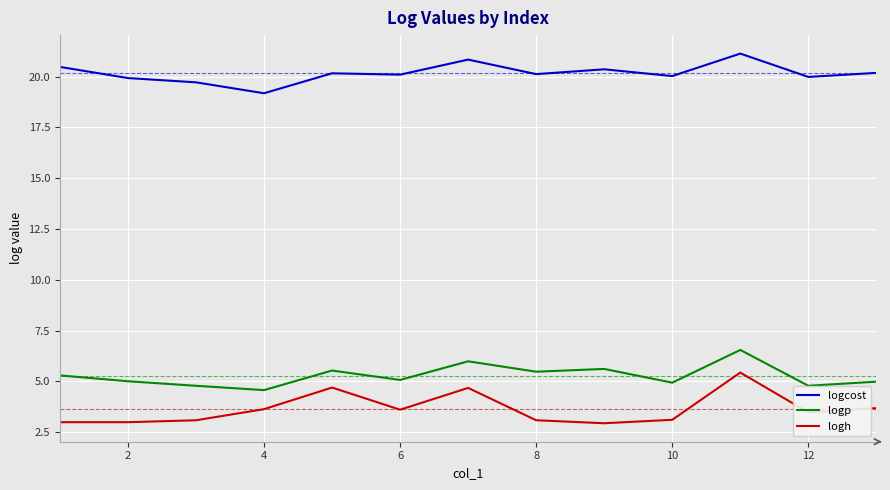

True or false: logcost and logp cross at least once.

False